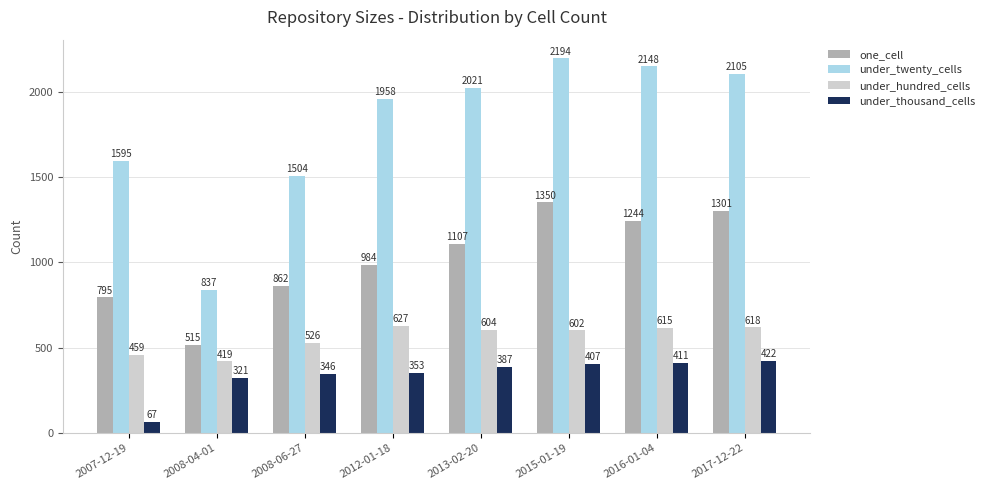

Read the one_cell value at 2017-12-22, to the nearest 100.

1300